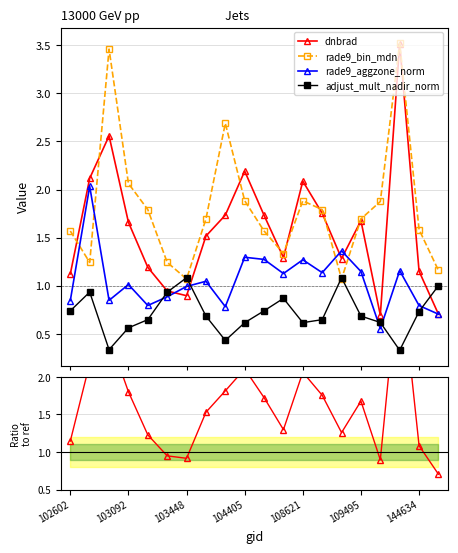

True or false: rade9_bin_mdn has more than 2 points higher than both neighbors.

True